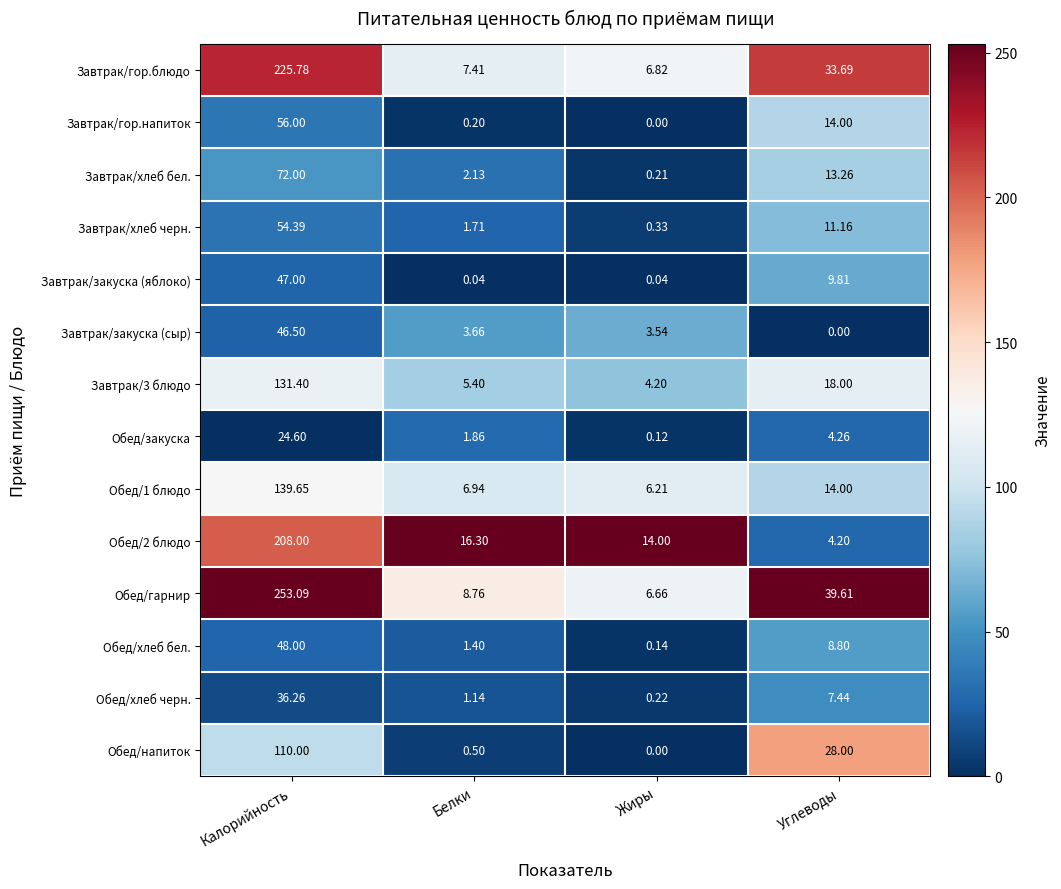

At which category is the sum across all series the highest?

Калорийность